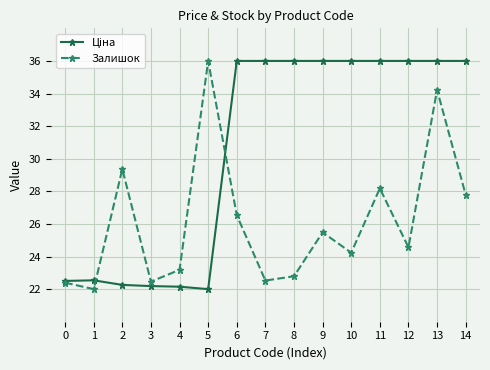

What is the difference between the highest and lowest values at 8?

13.2